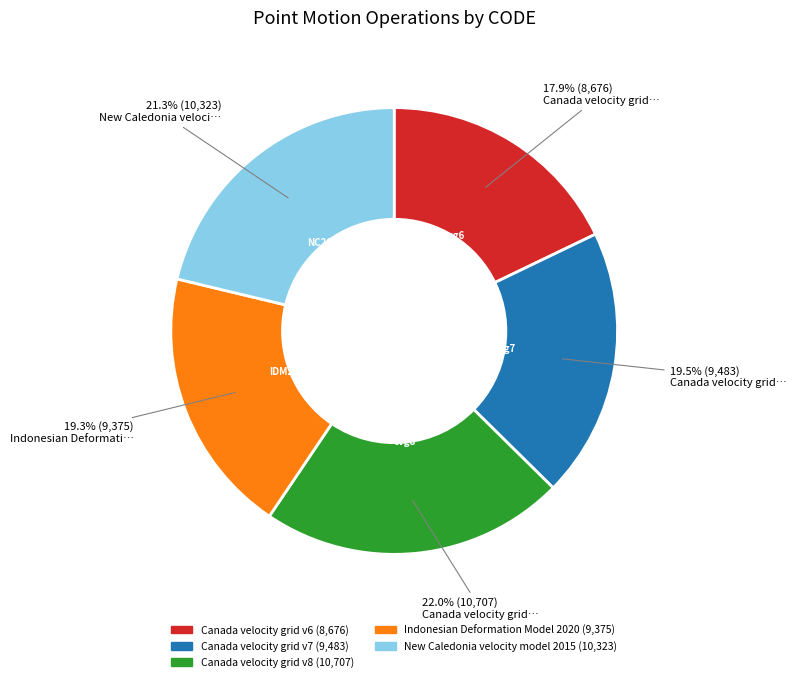

To the nearest percent, what is the average slice percentage?

20%